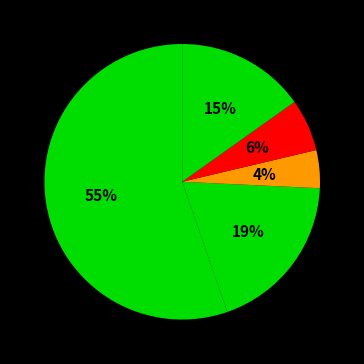

How many slices are in this pie chart?

5